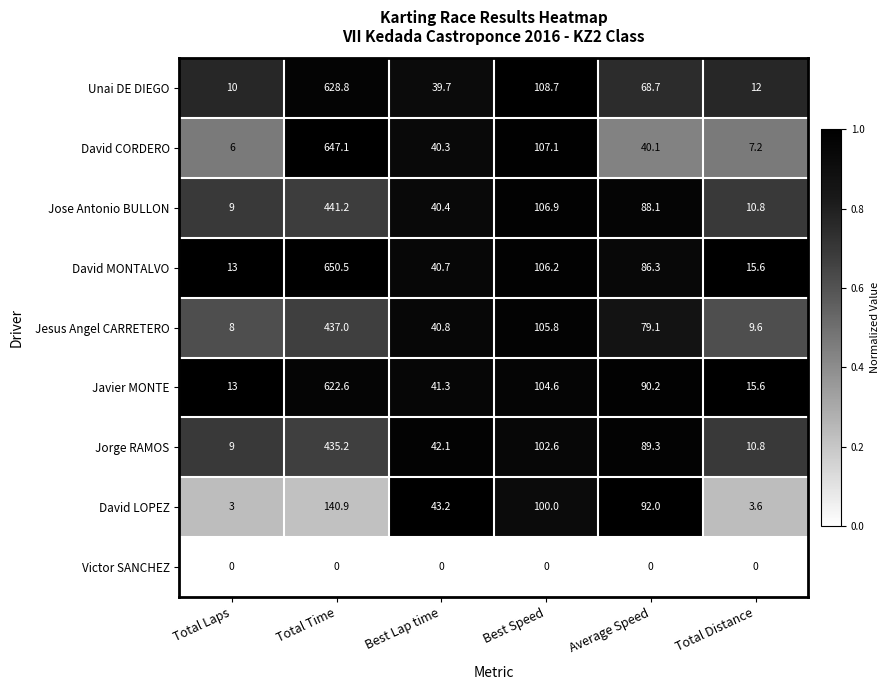

Is it true that Victor SANCHEZ equals 0.0 at Total Laps?

True